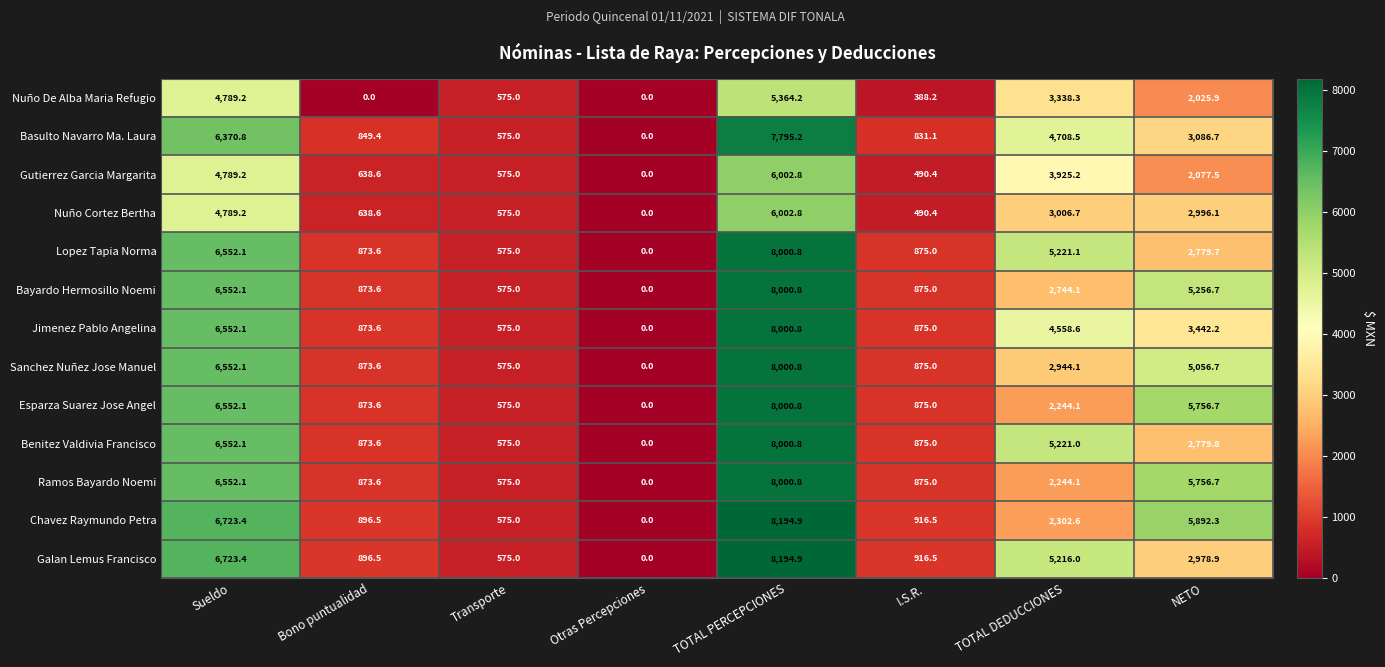

List the labels in order of Bayardo Hermosillo Noemi value, smallest first.

Otras Percepciones, Transporte, Bono puntualidad, I.S.R., TOTAL DEDUCCIONES, NETO, Sueldo, TOTAL PERCEPCIONES